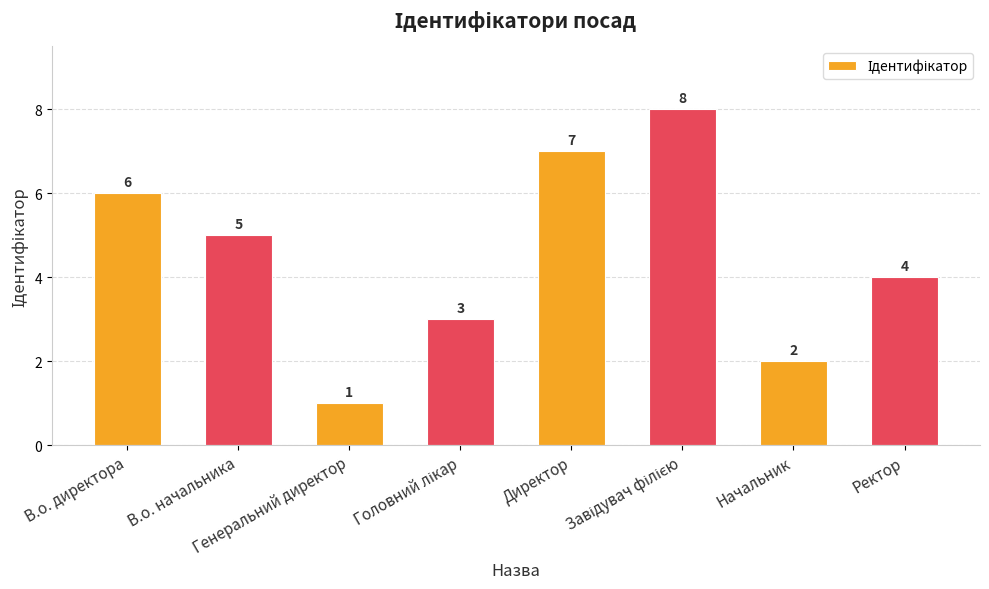

At which category does the chart reach its minimum across all series?

Генеральний директор